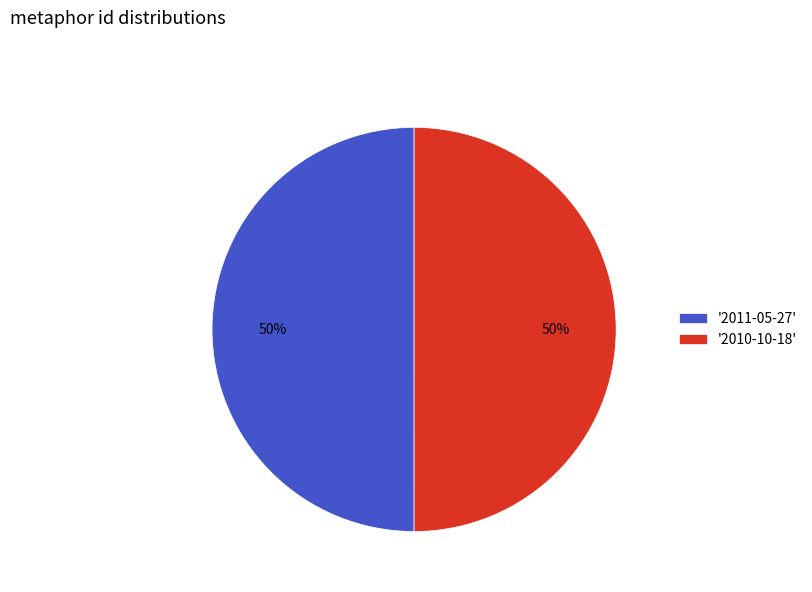

Approximately how many times larger is the value at '2011-05-27' compared to '2010-10-18'?

1.0